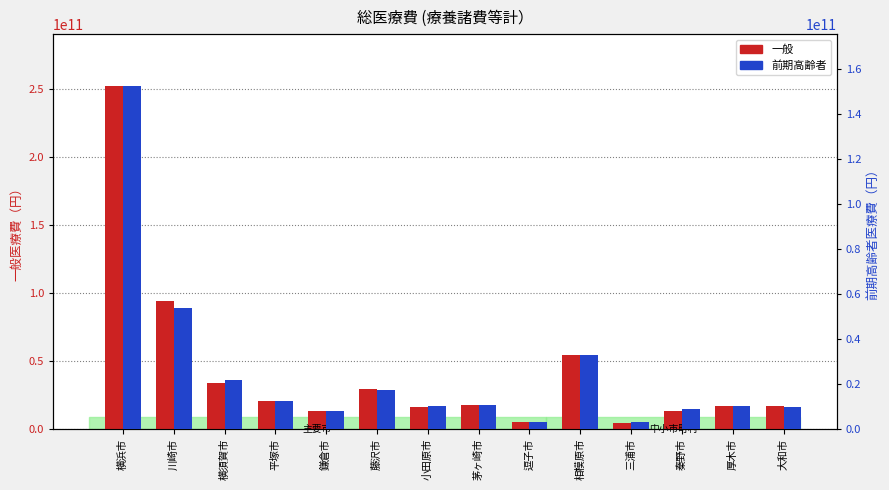

What is the difference between the maximum and minimum values in the 前期高齢者 series?

149766325152